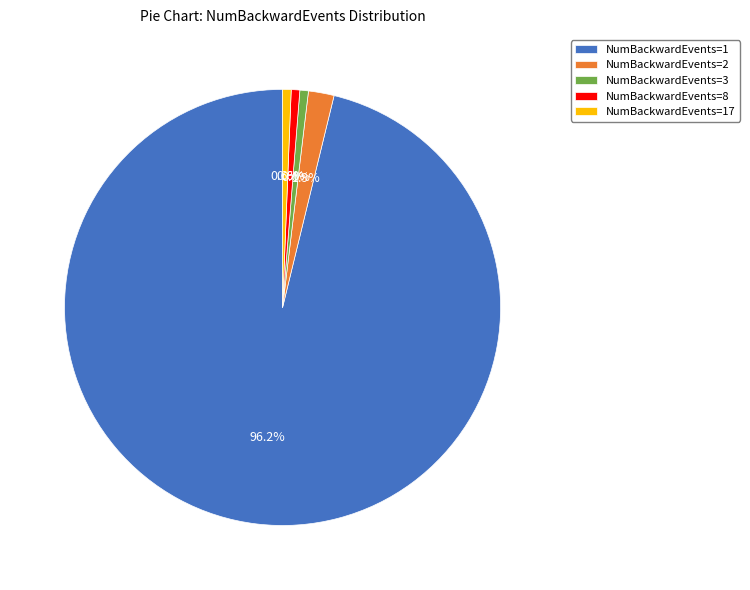

Which category accounts for the majority?

NumBackwardEvents=1